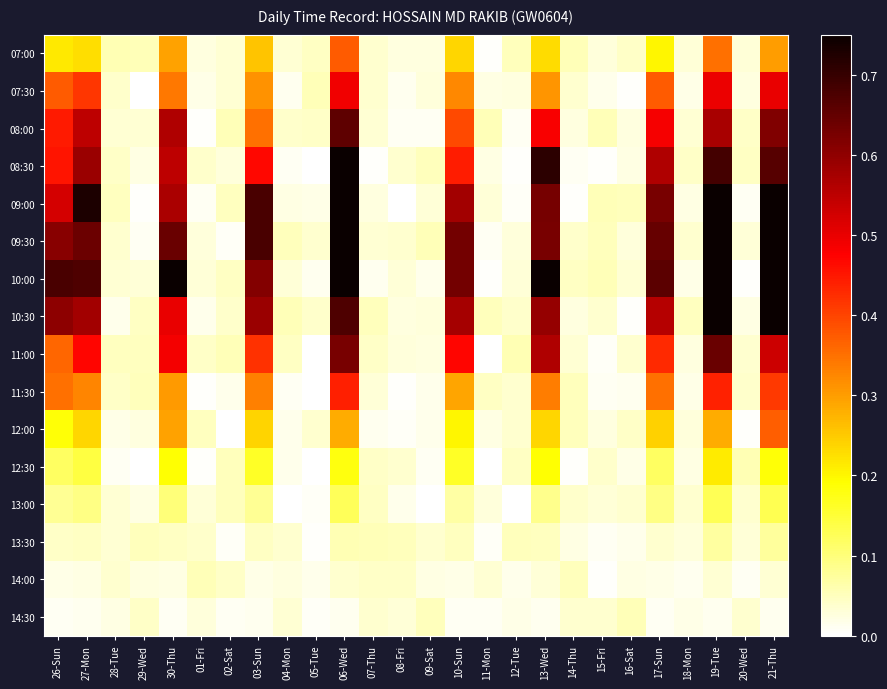

What is the total value across all series at 06-Wed?

7.3